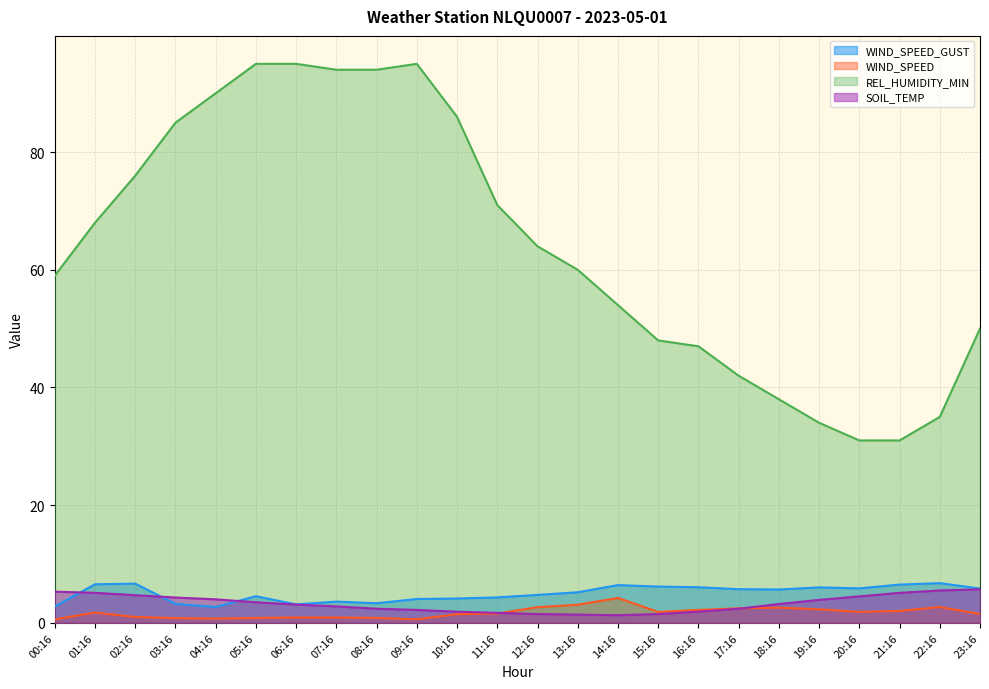

What is the smallest value displayed?

0.6